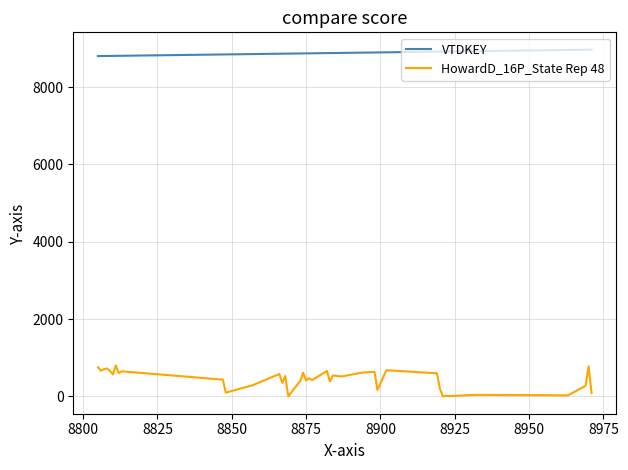

Which series has the largest total across all categories?

VTDKEY